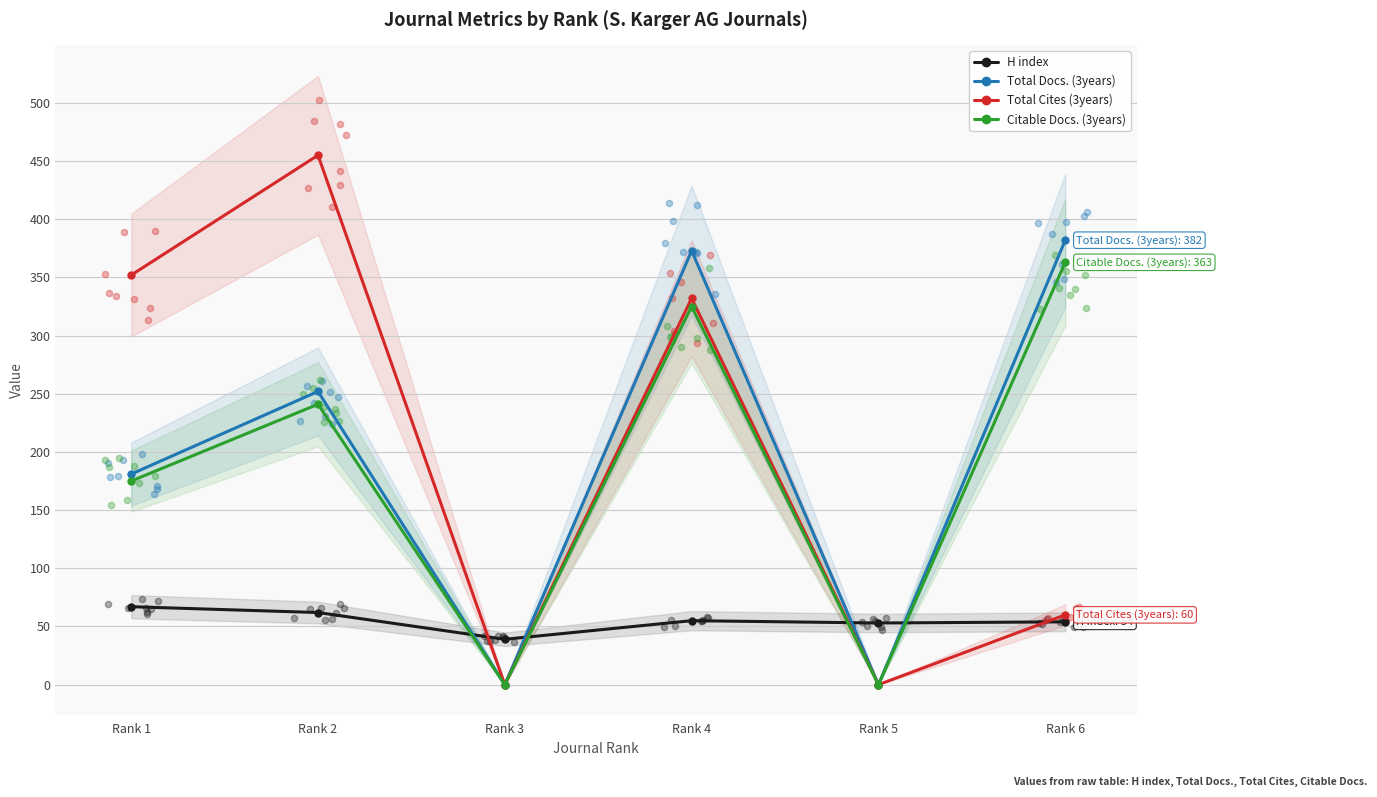

Which series has the largest total across all categories?

Total Cites (3years)